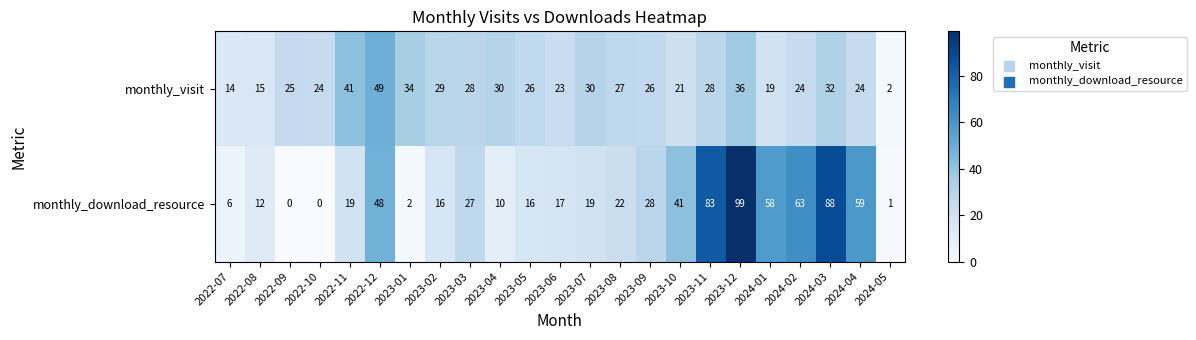

At which label is monthly_download_resource closest to 49?

2022-12